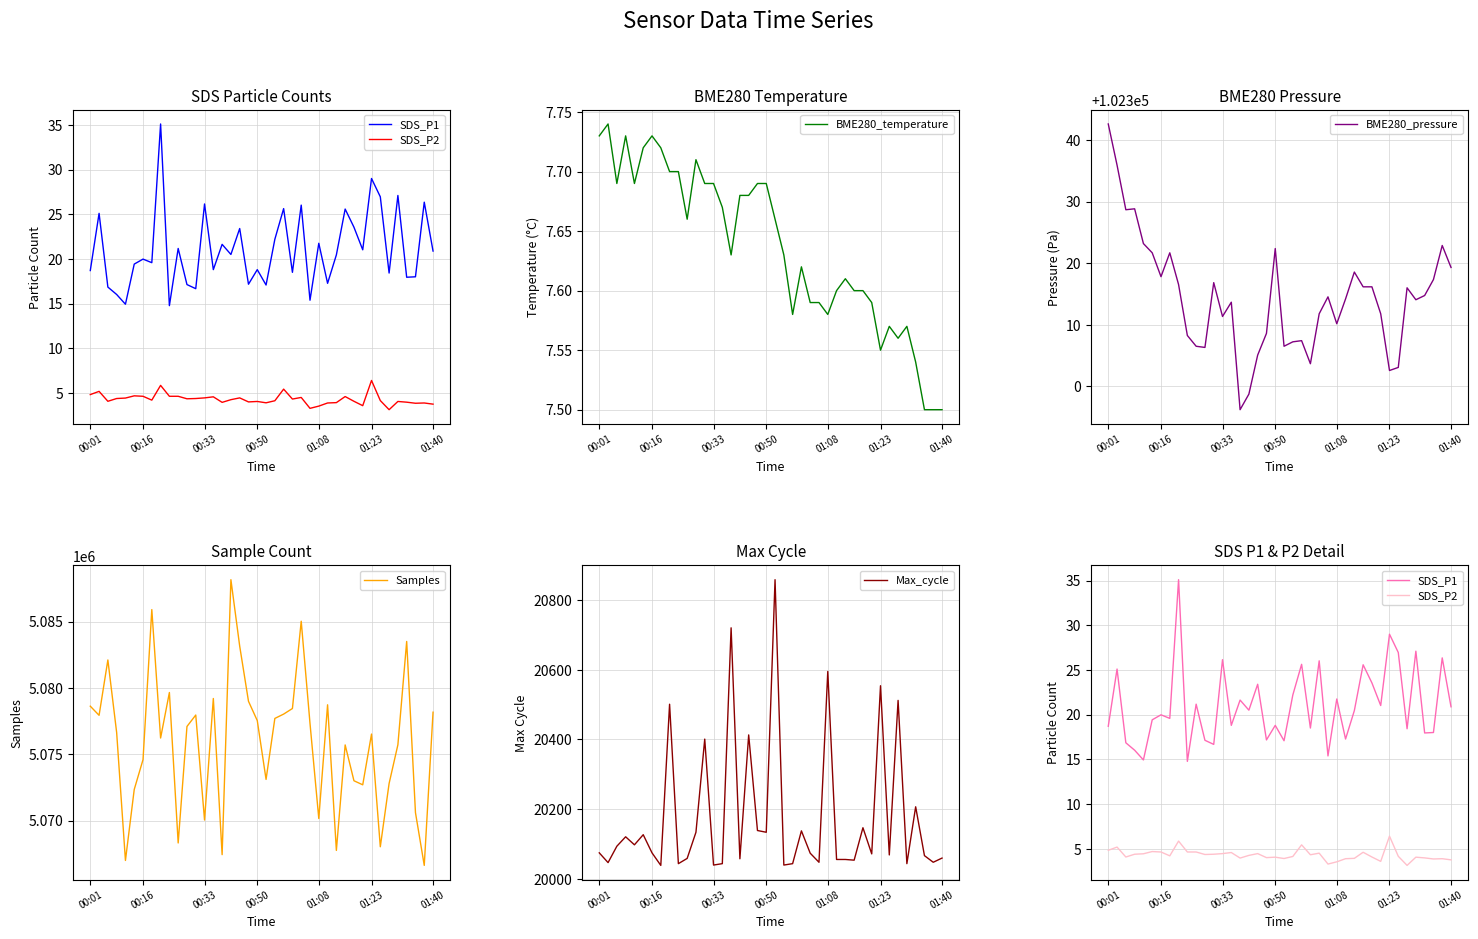

How many categories are shown in the chart?

40